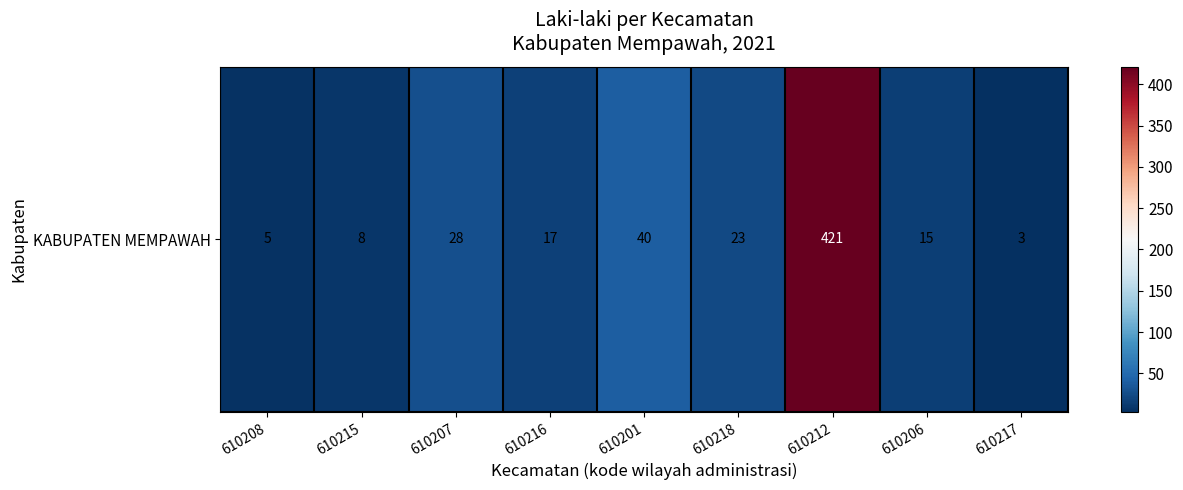

At which label is the value closest to 212?

610201